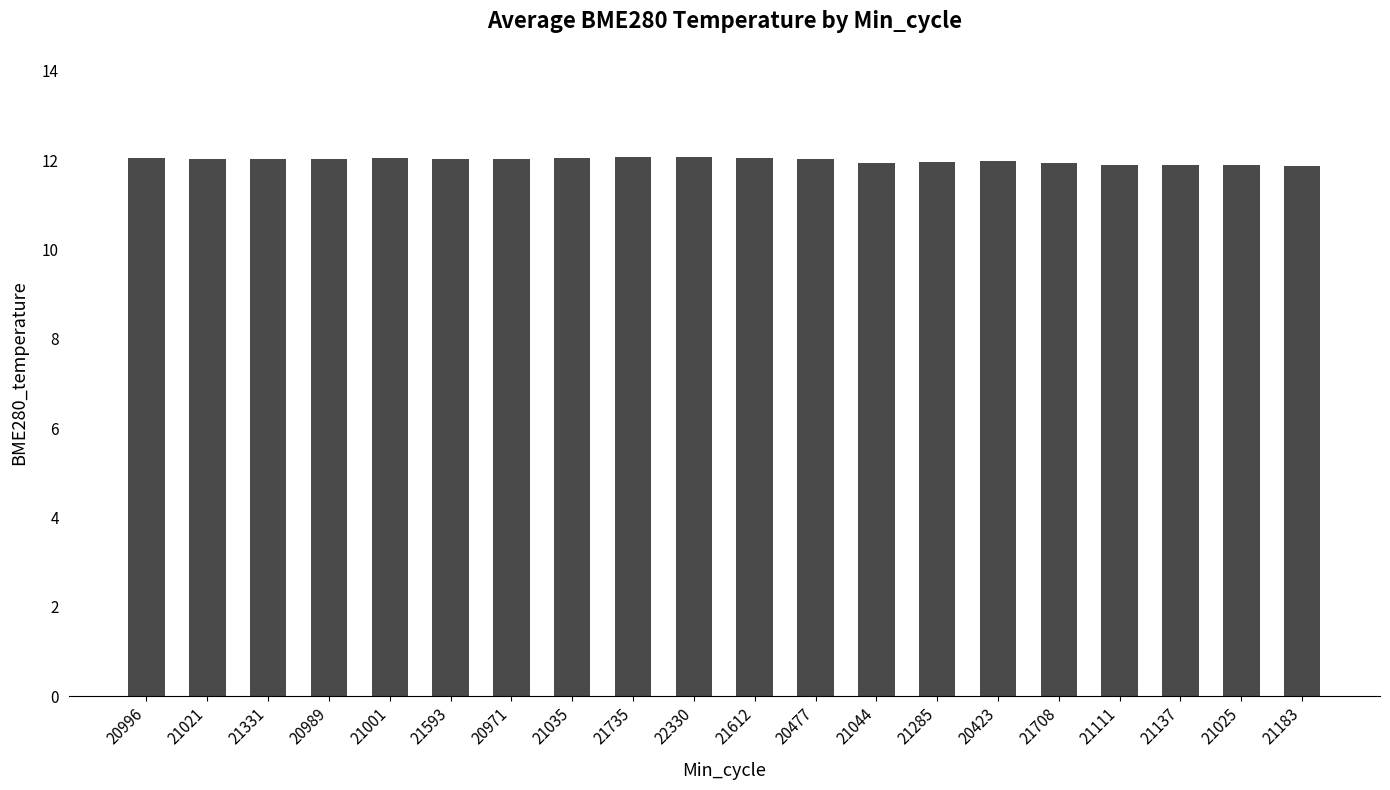

What is the average value?

12.0